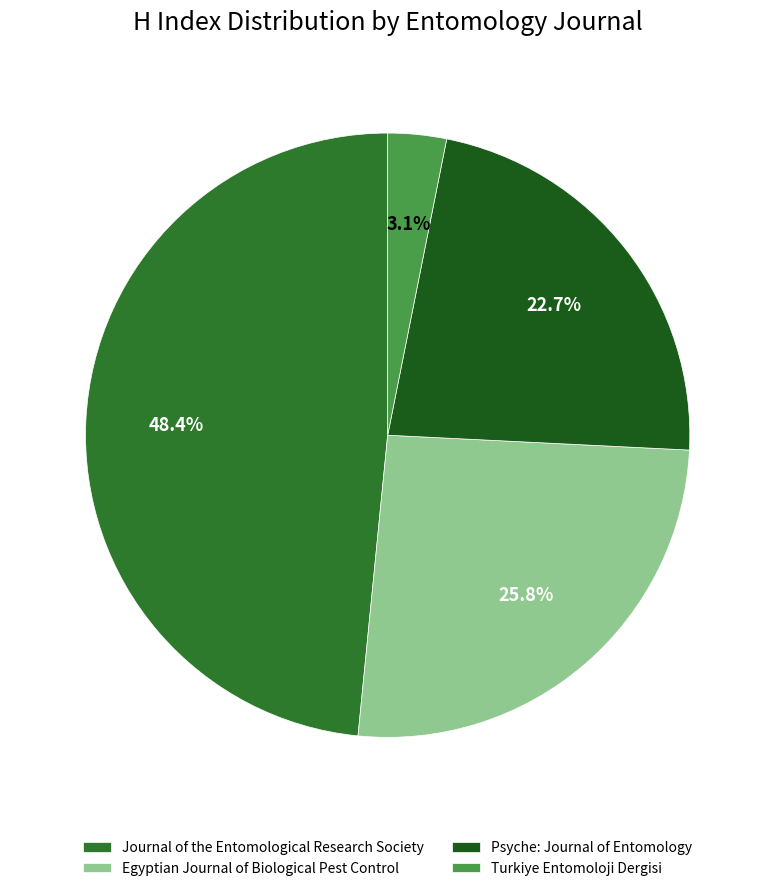

Approximately how many times larger is the value at Egyptian Journal of Biological Pest Control compared to Psyche: Journal of Entomology?

1.1